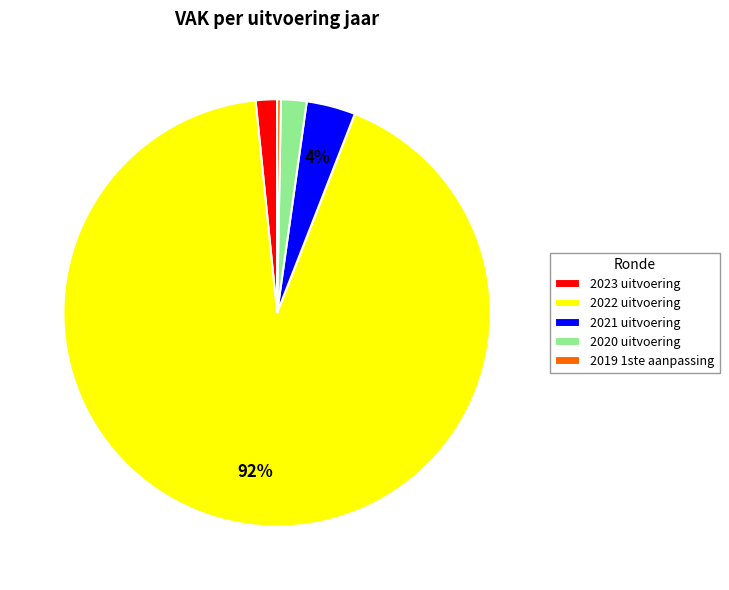

Between 2019 1ste aanpassing and 2022 uitvoering, which is larger?

2022 uitvoering